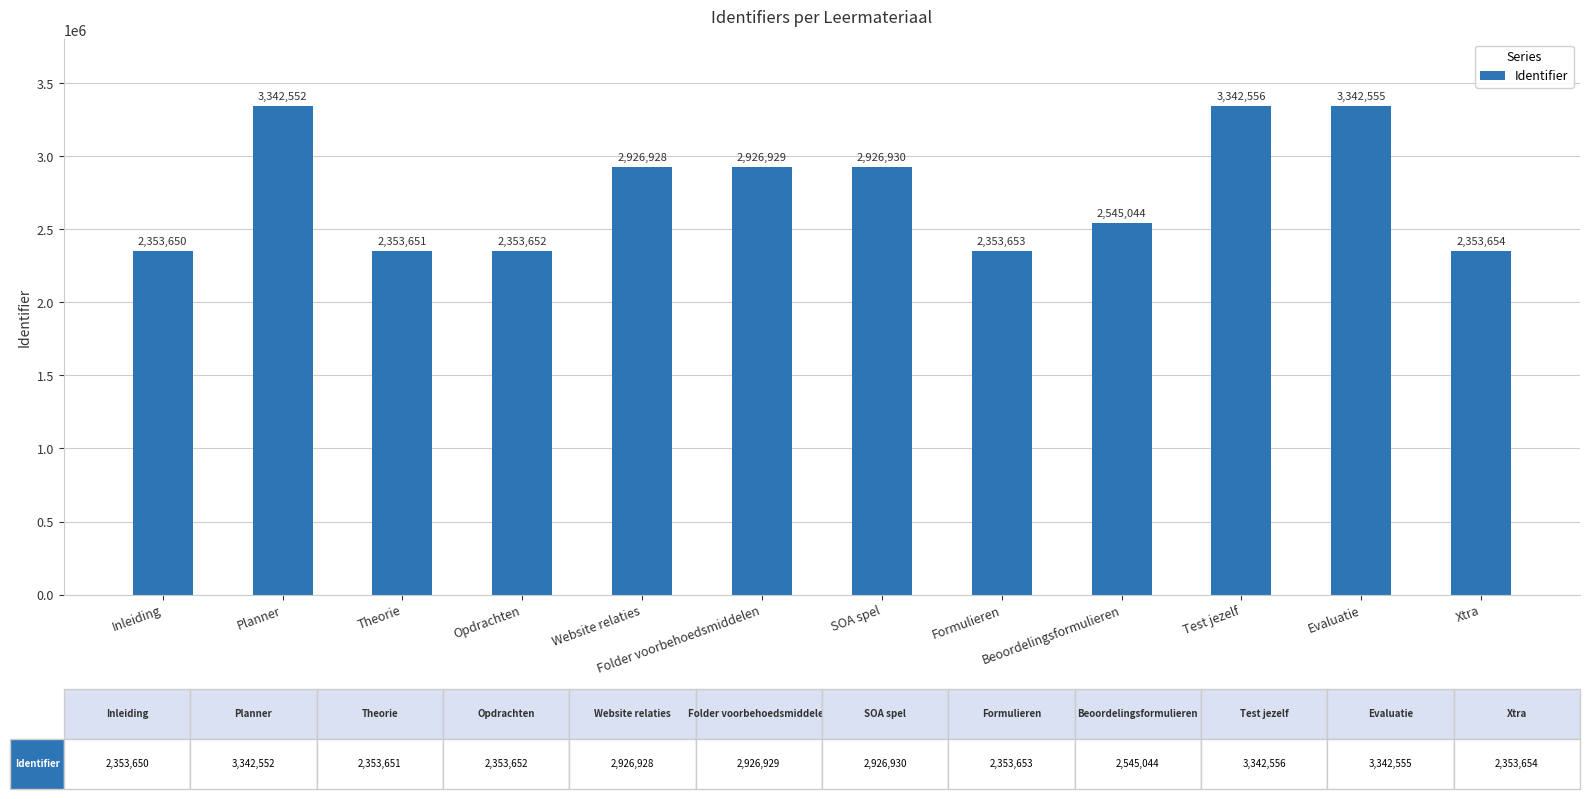

What is the smallest value displayed?

2353650